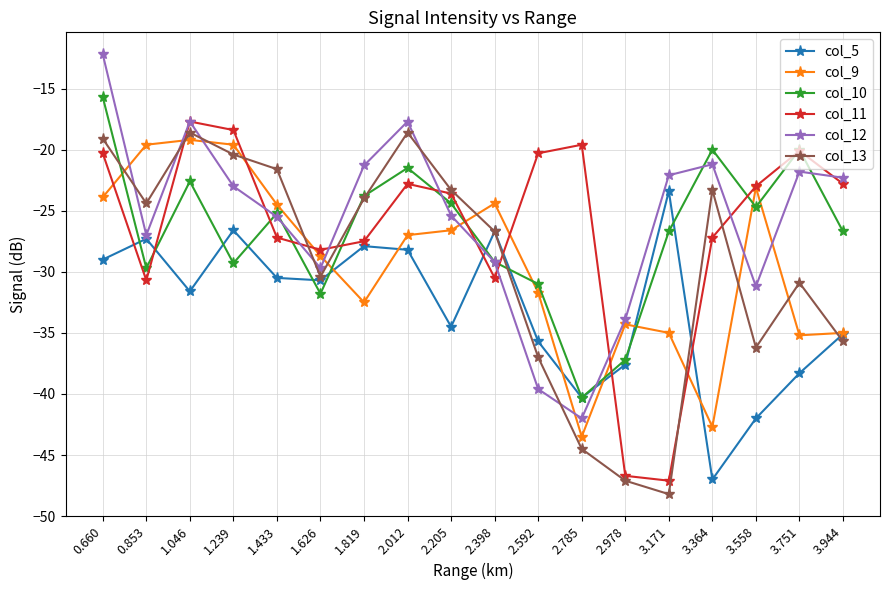

Is the value of col_13 at 1.626 greater than the value of col_12 at 3.944?

No